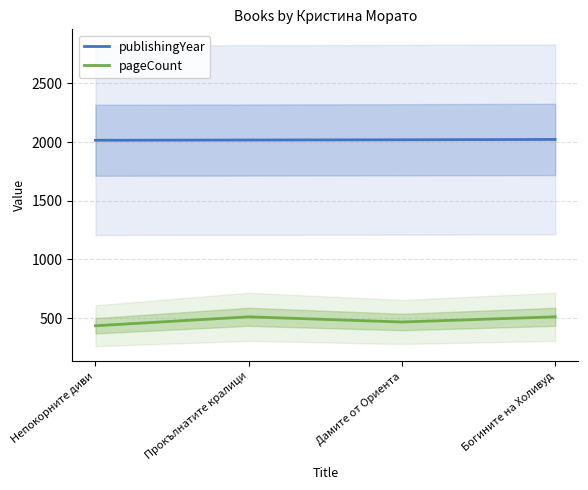

At which category is the sum across all series the highest?

Богините на Холивуд